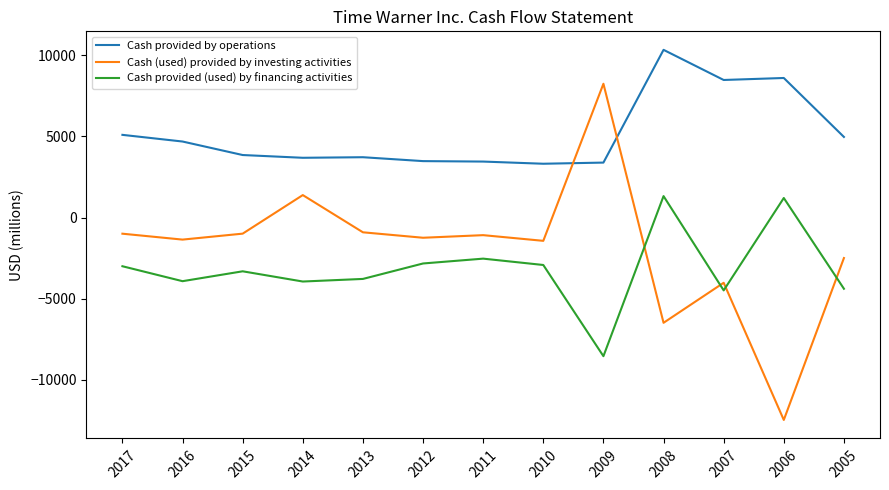

Rank the series at 2011 from lowest to highest value.

Cash provided (used) by financing activities, Cash (used) provided by investing activities, Cash provided by operations